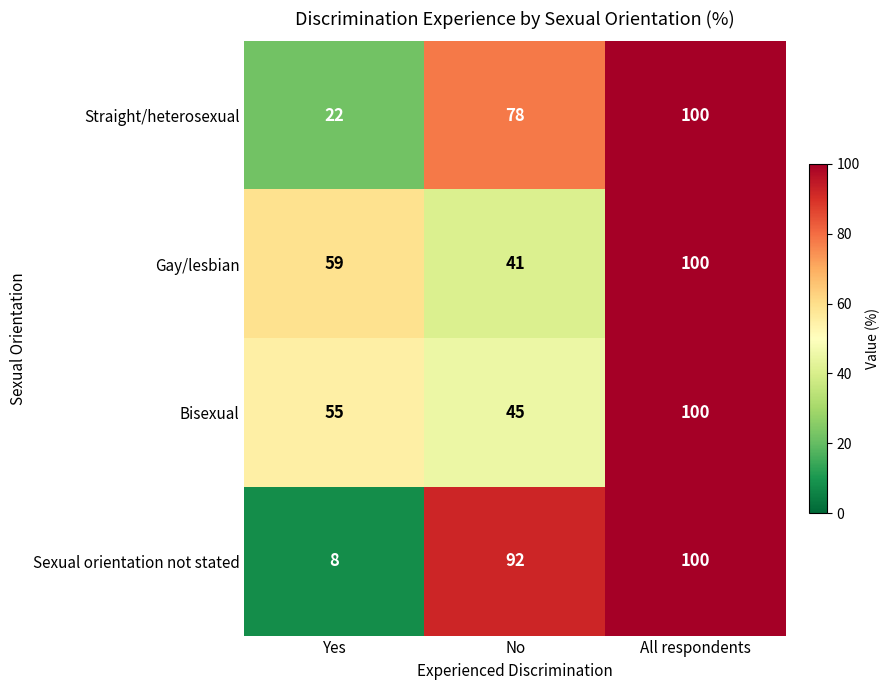

Read the Straight/heterosexual value at No, to the nearest 10.

80